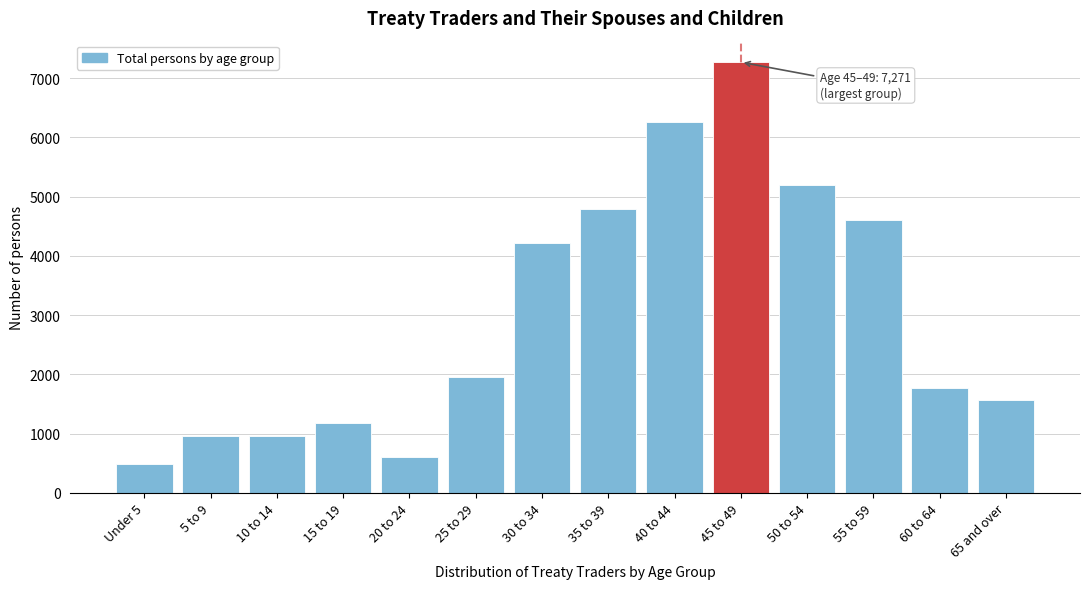

What is the smallest value displayed?

484